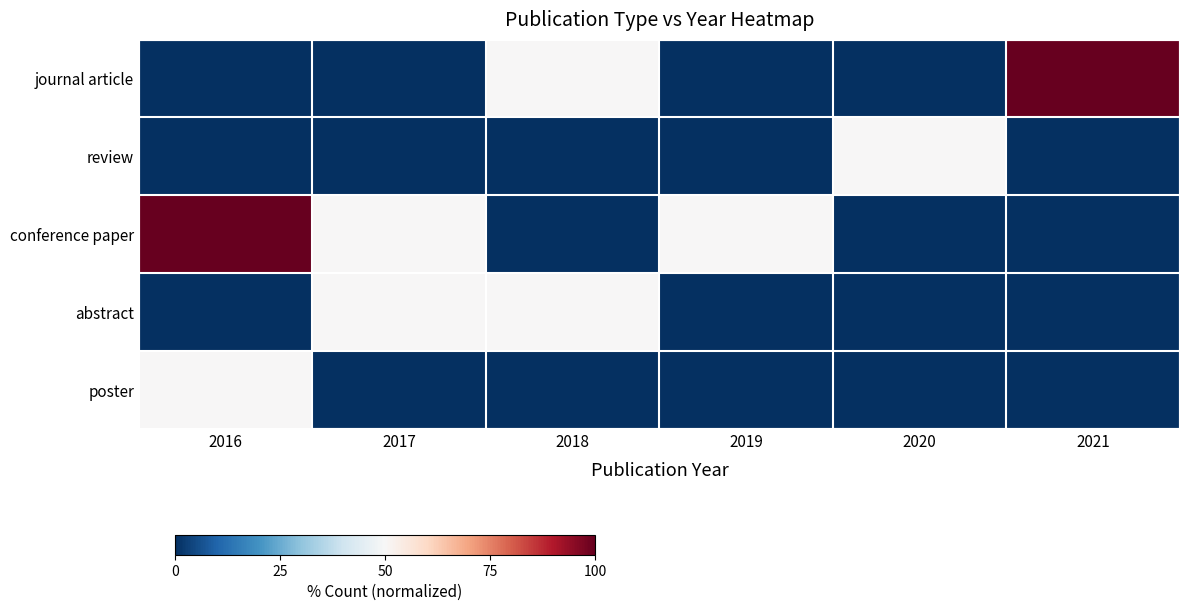

Which series changed the most between 2019 and 2020?

review